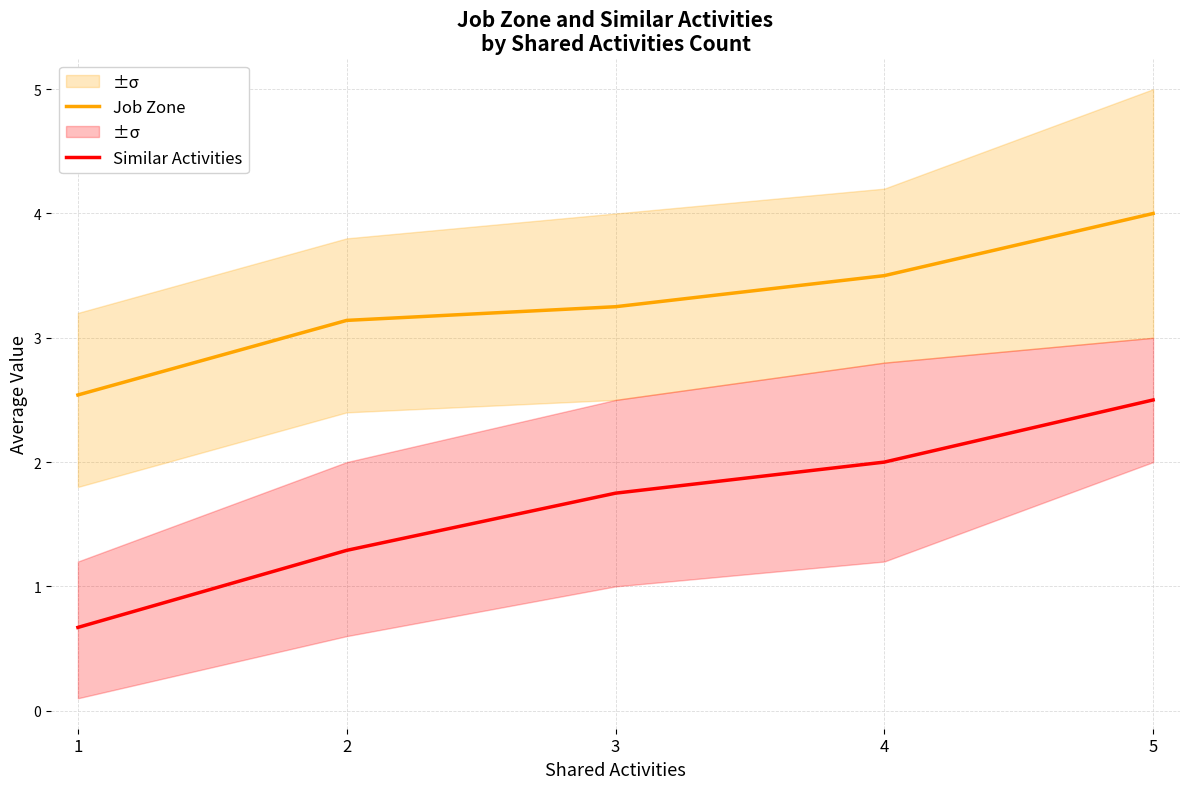

How many lines are shown in the chart?

2